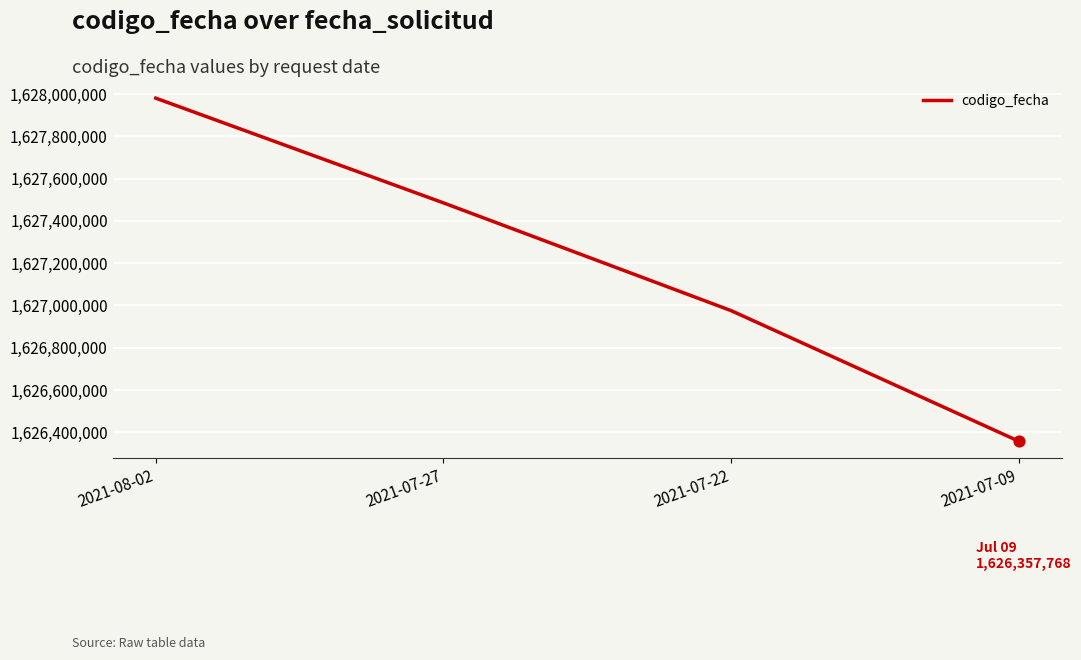

What is the change in value from 2021-07-27 to 2021-07-22?

-509890